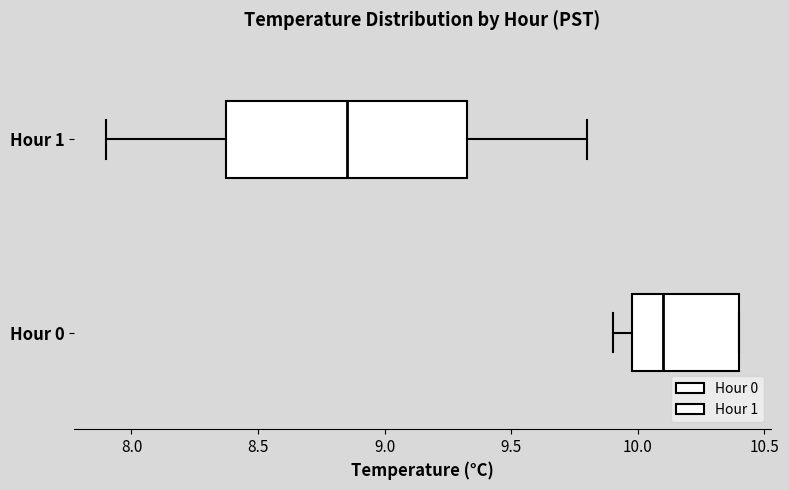

Where is the right edge of the box for Hour 0 on the x-axis? The values are not printed on the chart, so give them approximately, as read against the axis.

10.40